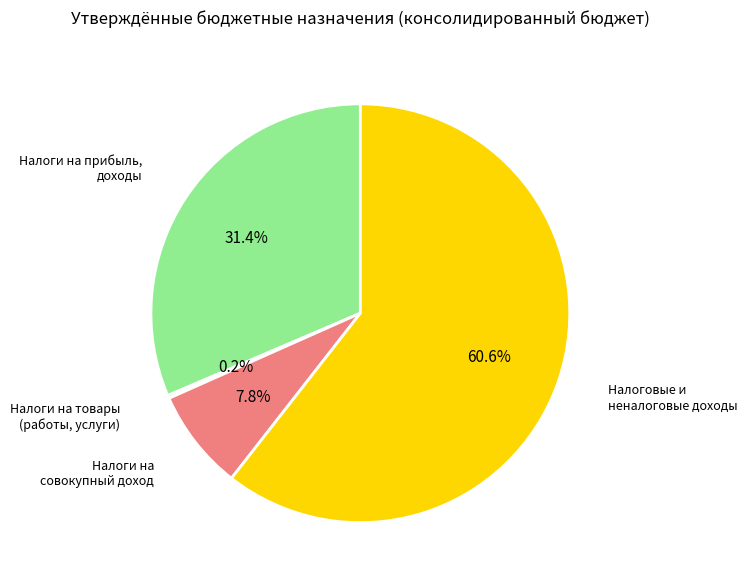

How many slices are in this pie chart?

4